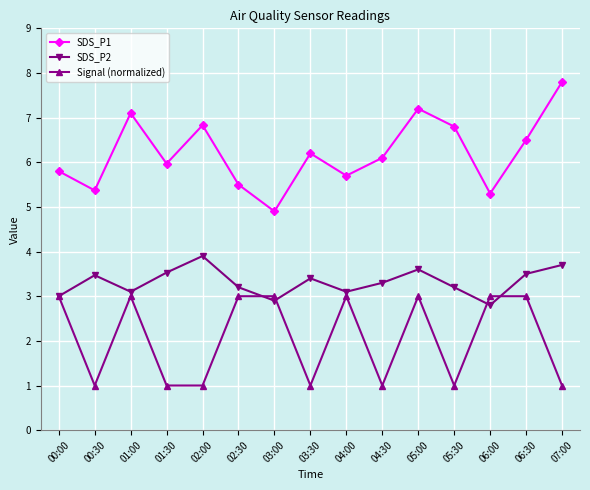

True or false: SDS_P1 and Signal (normalized) cross at least once.

False